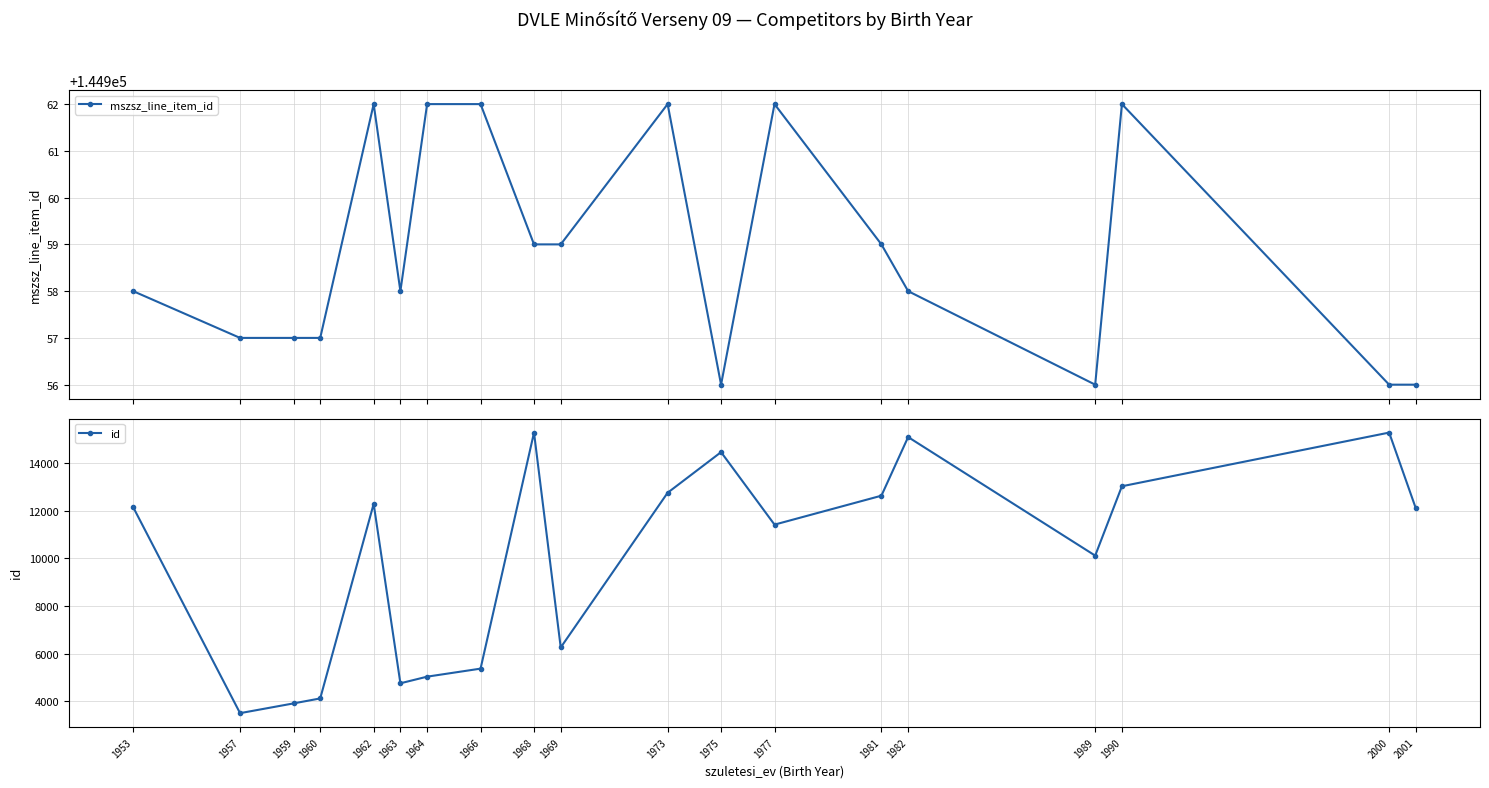

True or false: id has more than 0 interior local peaks.

True